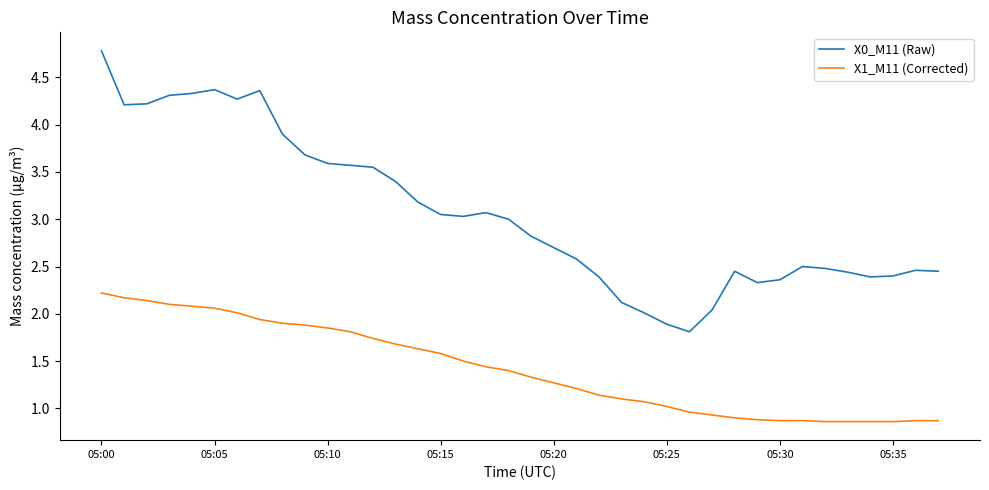

How many distinct data groups are displayed?

2